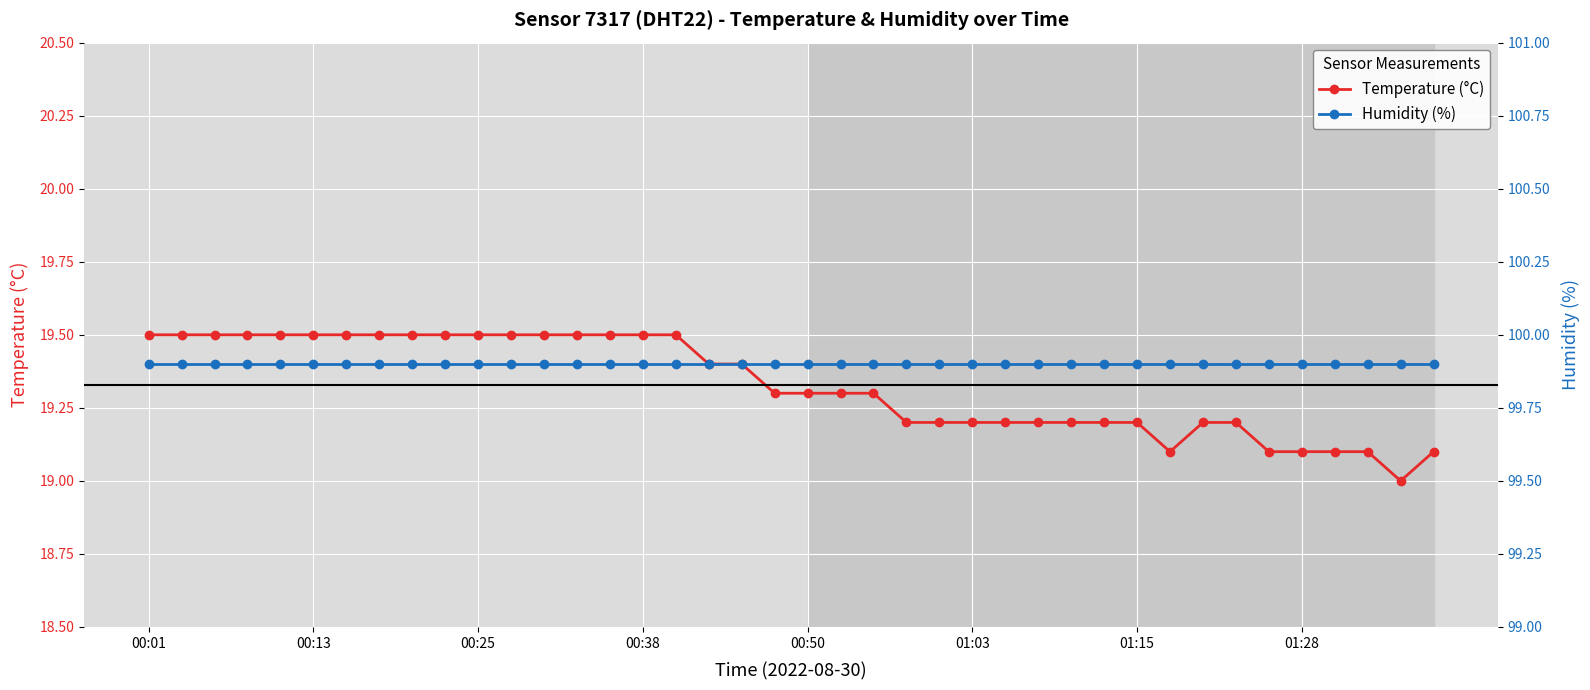

How many values in the Temperature (°C) series exceed 19?

39